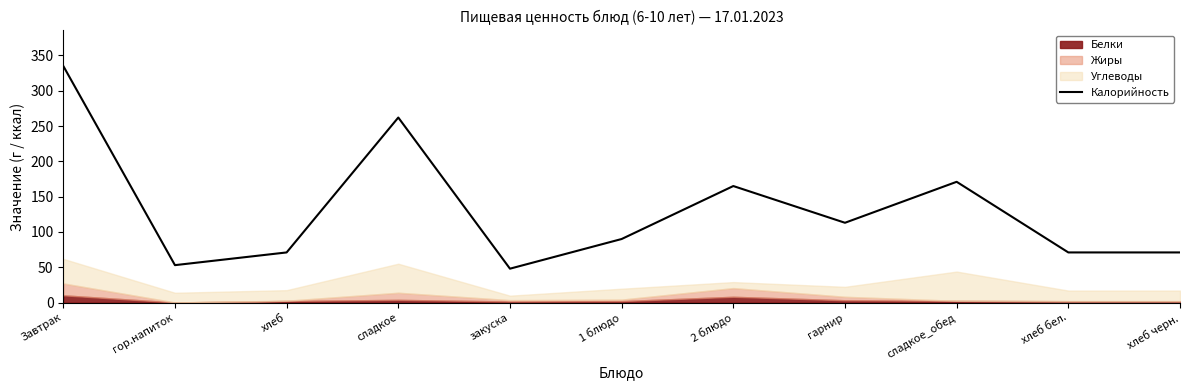

Rank the categories by value from highest to lowest.

Завтрак, сладкое, сладкое_обед, 2 блюдо, гарнир, 1 блюдо, хлеб, хлеб бел., хлеб черн., гор.напиток, закуска